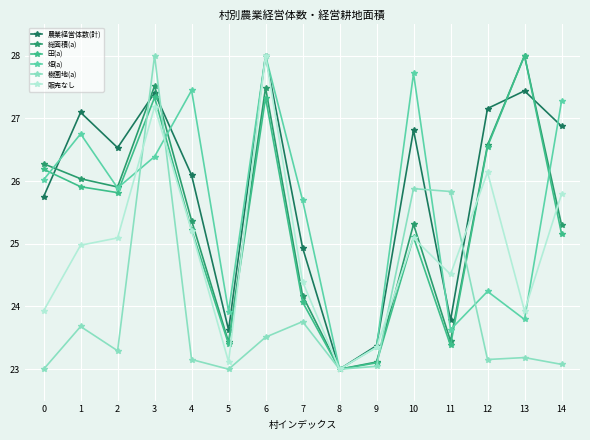

At which category is the sum across all series the highest?

3